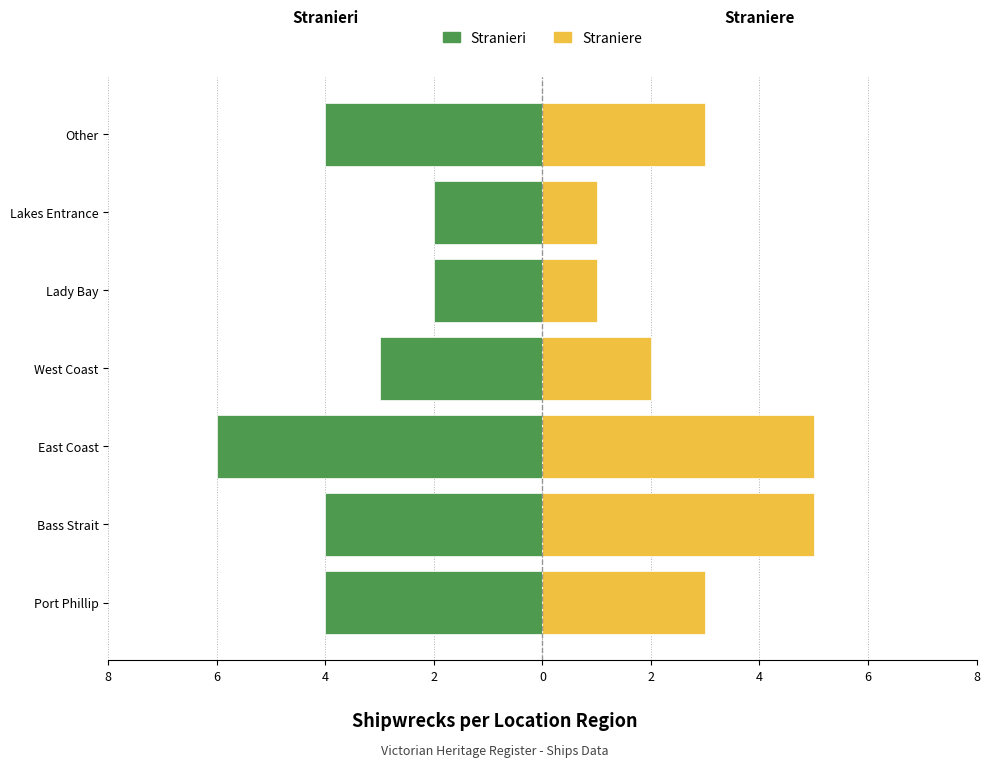

Does the chart contain stacked bars?

No